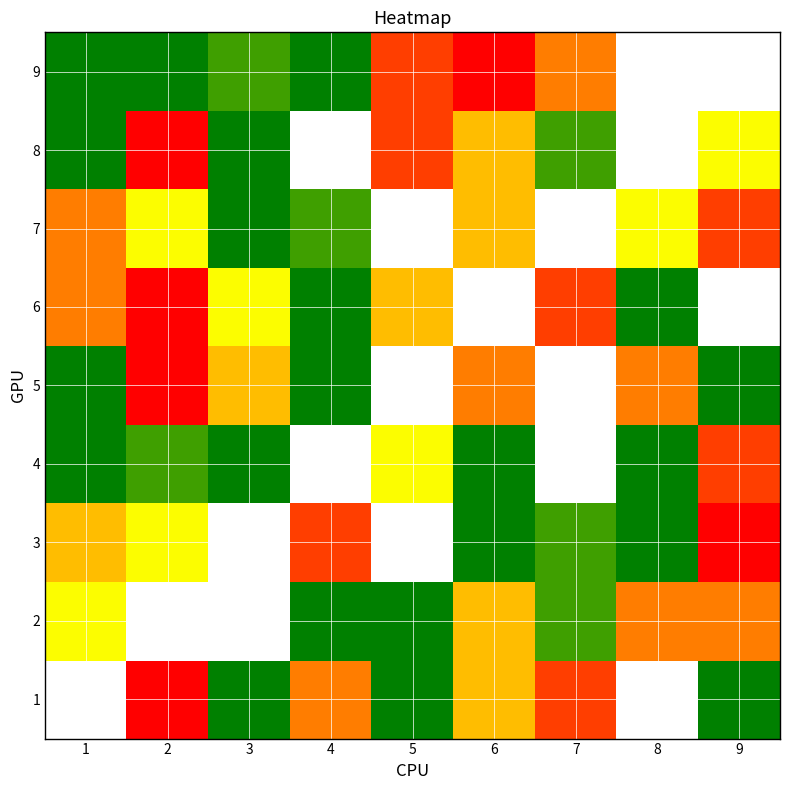

Which label corresponds to the smallest value in the chart?

2